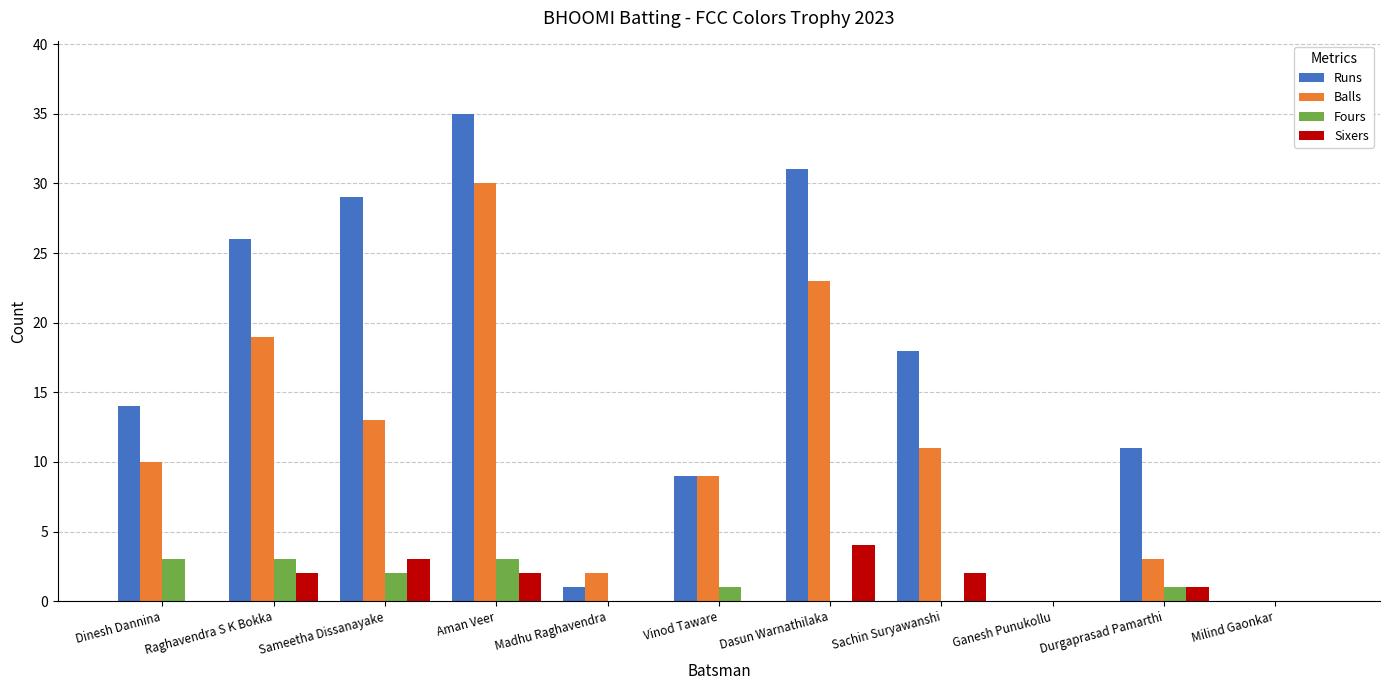

Which series has the largest total across all categories?

Runs